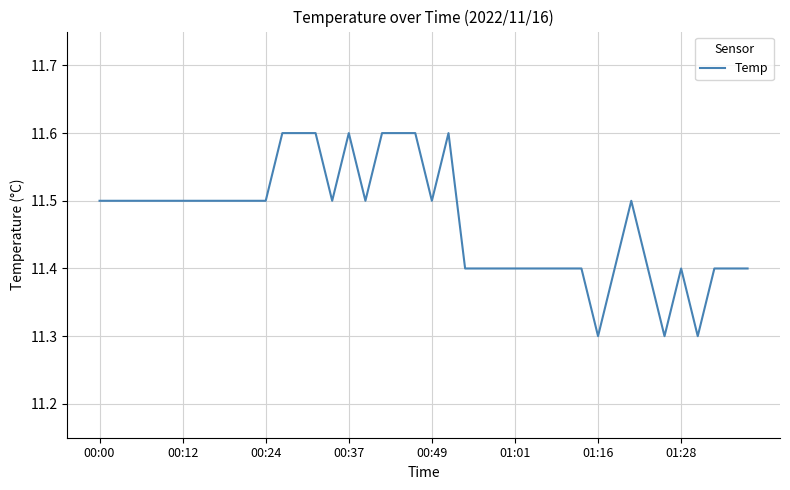

What is the greatest value displayed?

11.6